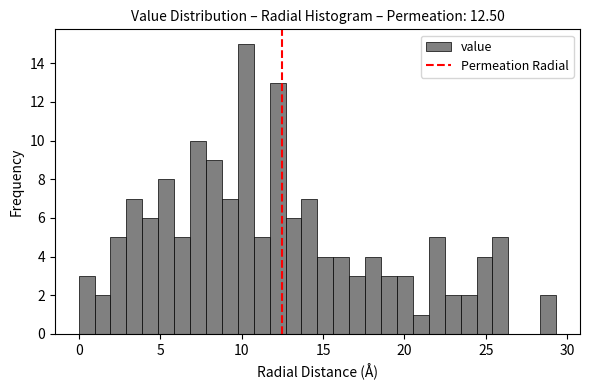

Around what value on the x-axis is the tallest bar? Give the approximate position of its centre, as read against the axis.

10.5